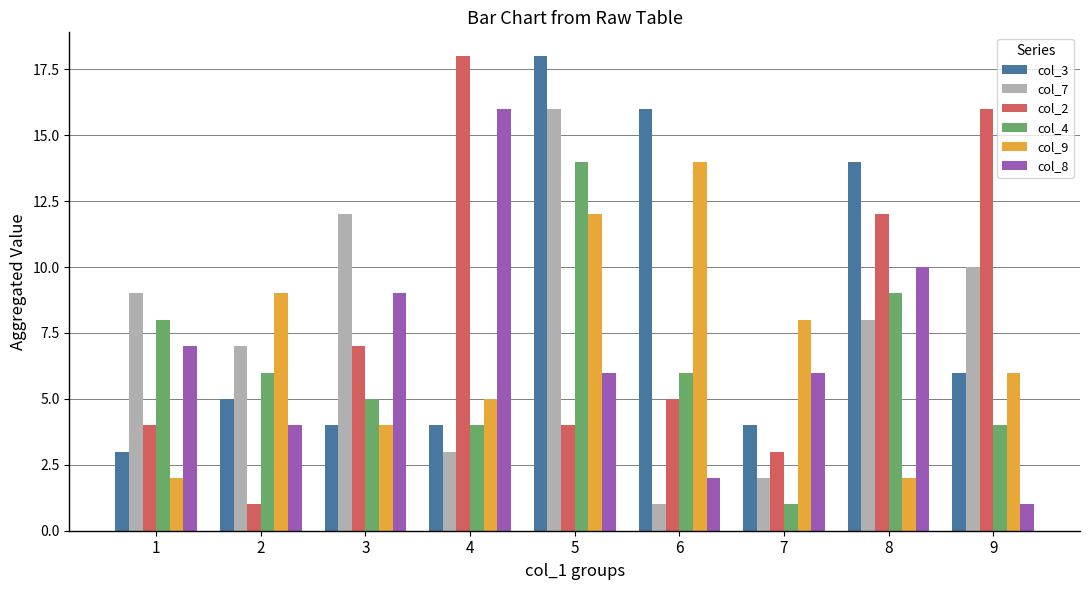

Reading right to left, what are all the values shown in this chart?

col_3: 9=6	8=14	7=4	6=16	5=18	4=4	3=4	2=5	1=3
col_7: 9=10	8=8	7=2	6=1	5=16	4=3	3=12	2=7	1=9
col_2: 9=16	8=12	7=3	6=5	5=4	4=18	3=7	2=1	1=4
col_4: 9=4	8=9	7=1	6=6	5=14	4=4	3=5	2=6	1=8
col_9: 9=6	8=2	7=8	6=14	5=12	4=5	3=4	2=9	1=2
col_8: 9=1	8=10	7=6	6=2	5=6	4=16	3=9	2=4	1=7